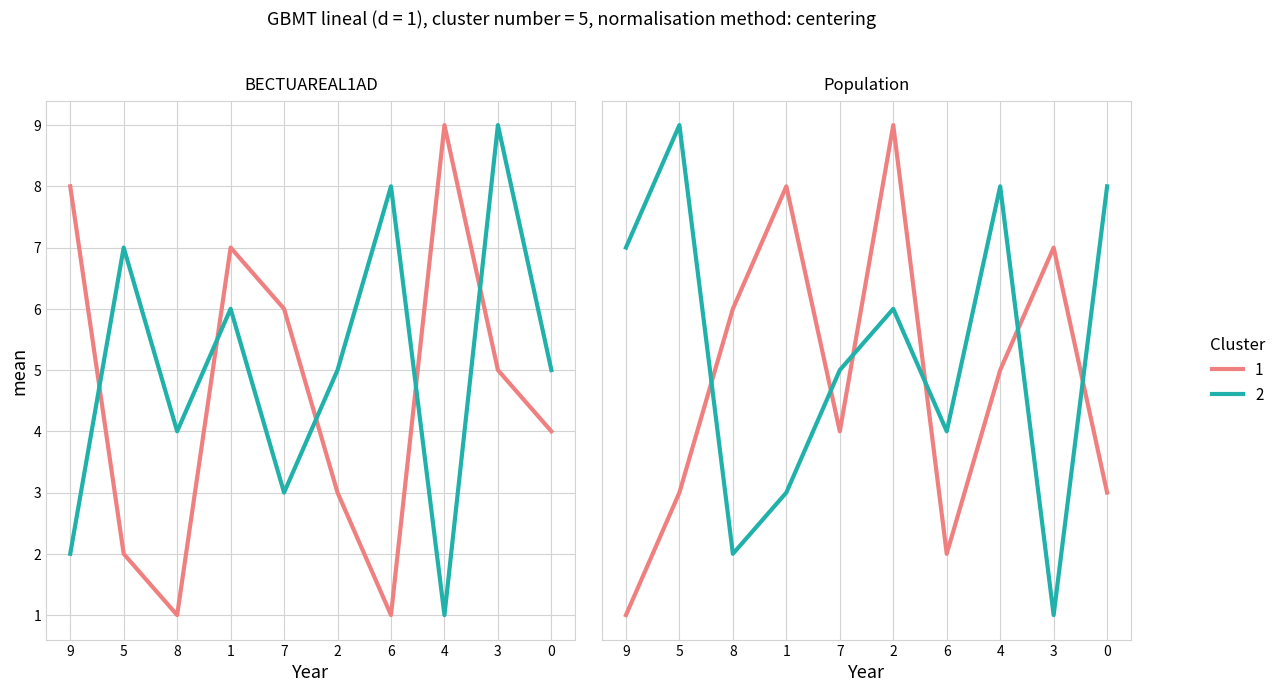

Count the col_6 values in the range 3 to 8.

7